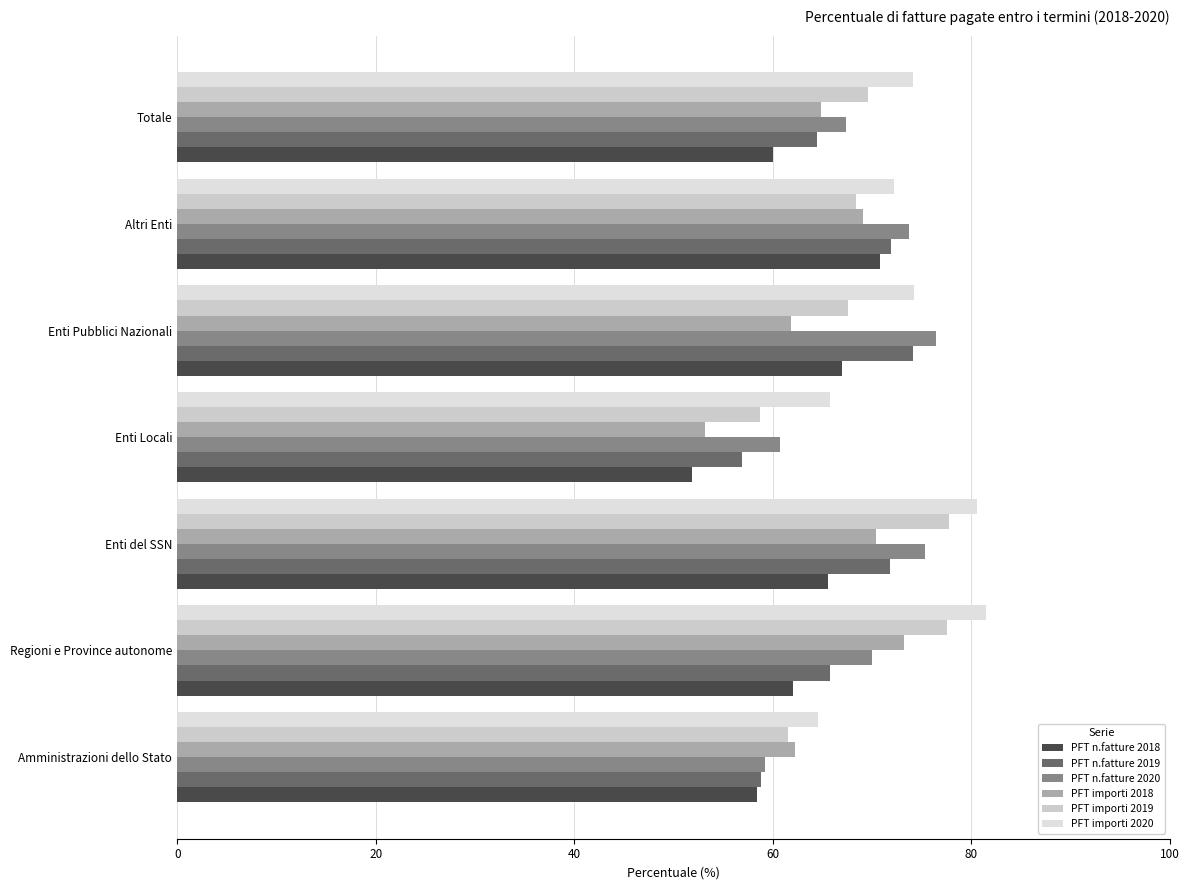

How many data points in PFT n.fatture 2019 are above 65?

4